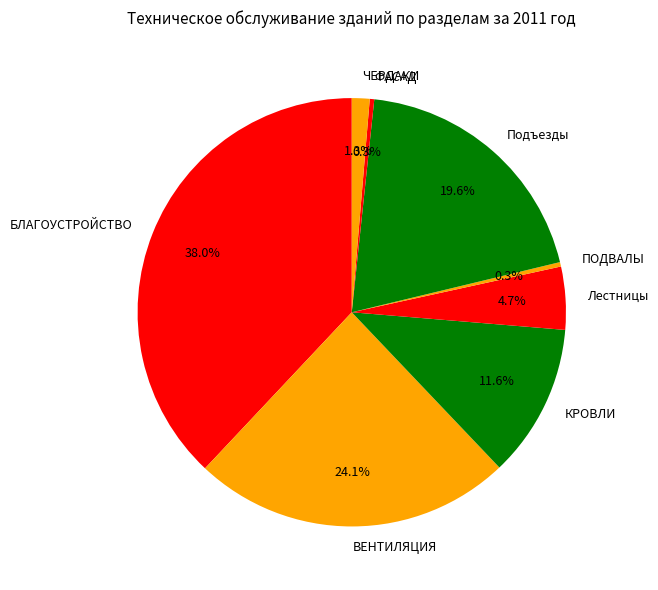

To the nearest percent, what is the combined percentage of ПОДВАЛЫ and ФАСАД?

1%